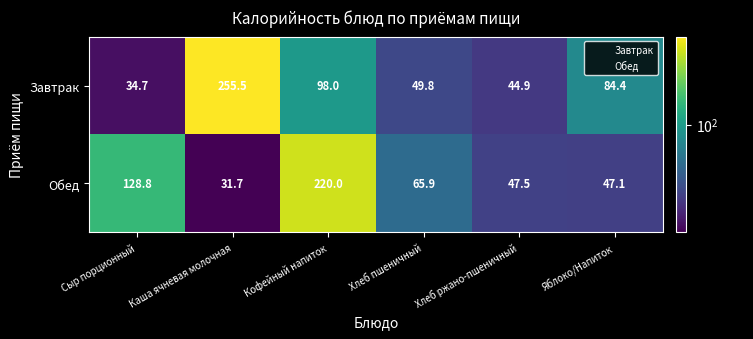

What is the smallest value displayed?

31.7